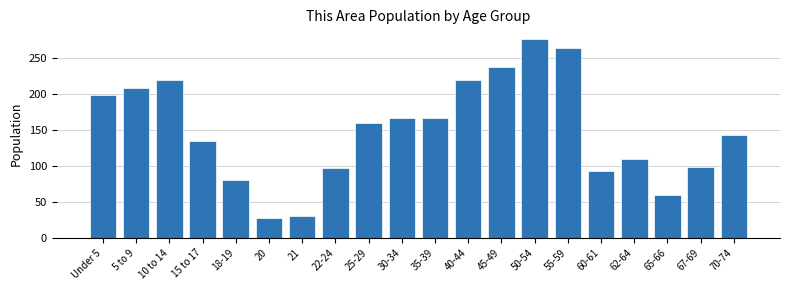

At which label is the value closest to 152?

25-29